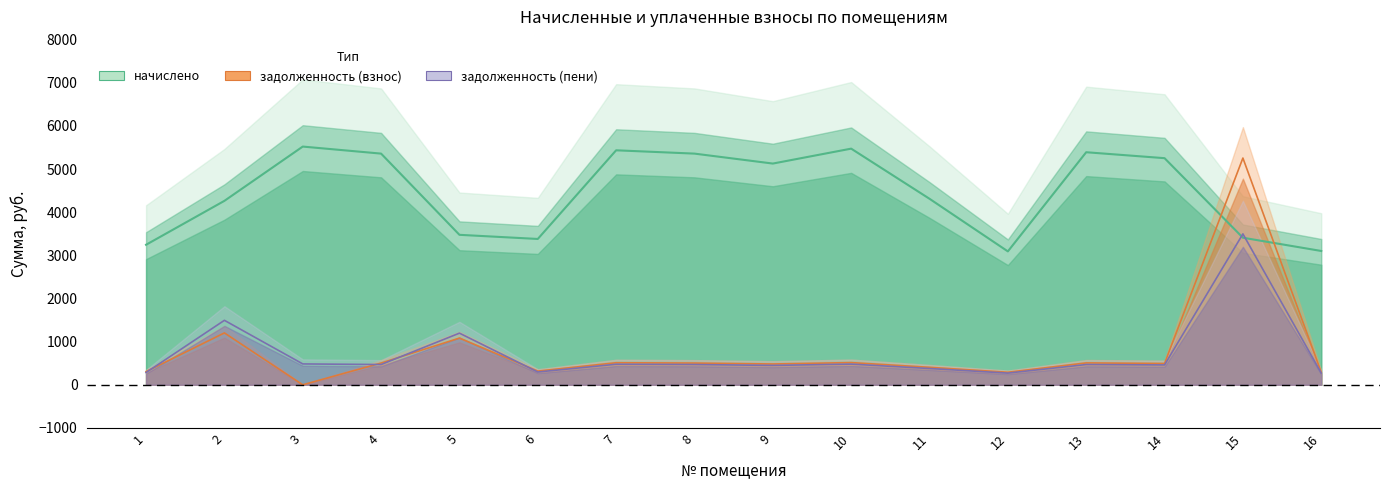

Which series changed the most between 4 and 7?

начислено